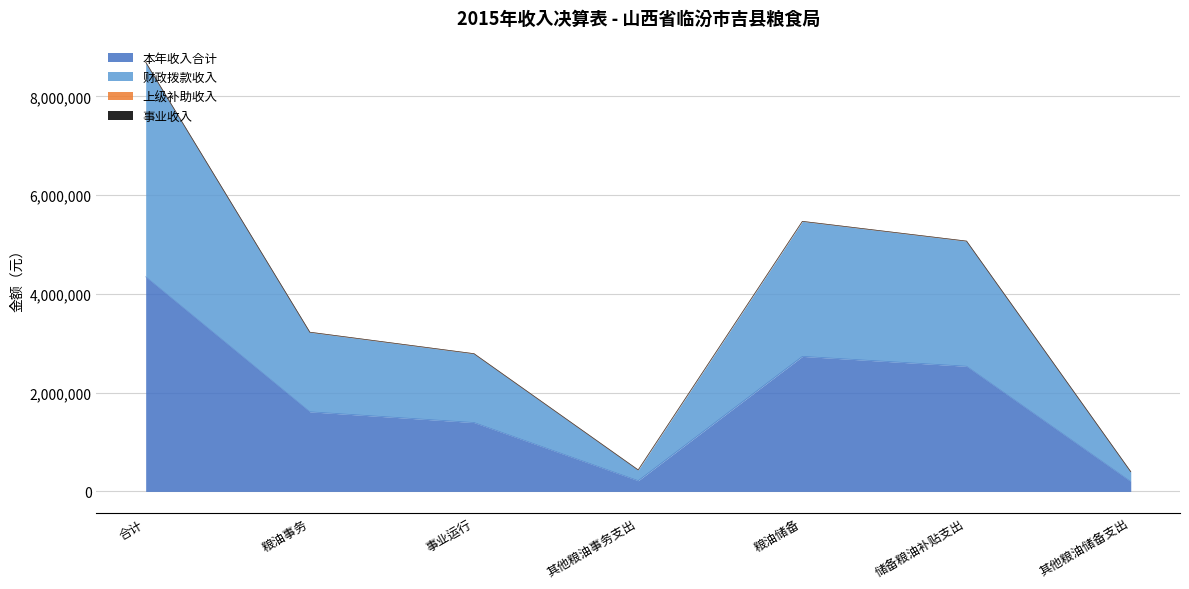

What is the value of the 本年收入合计 point at the 5th from the left?

2735000.0